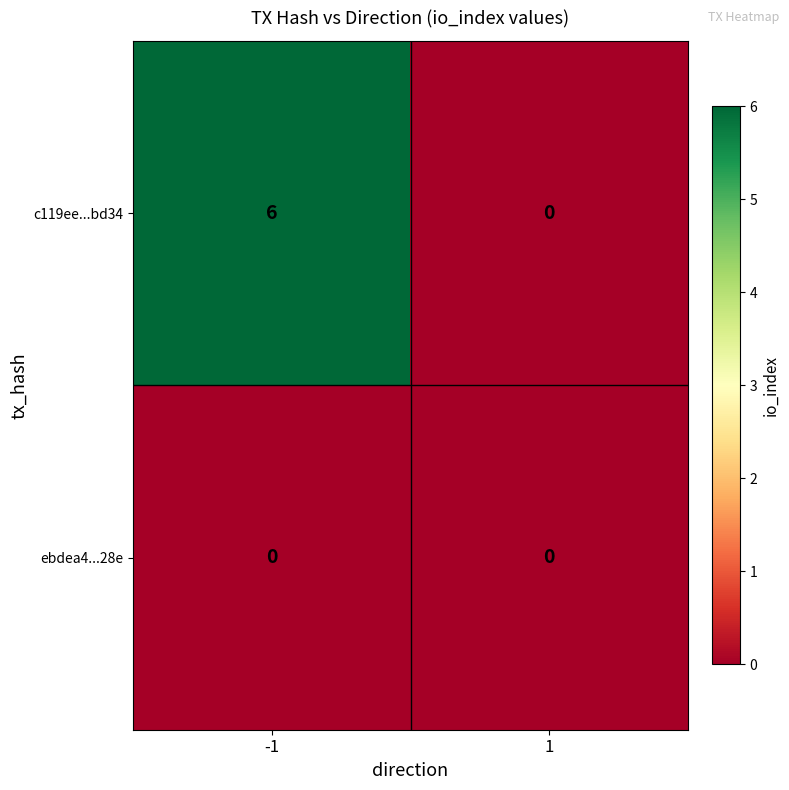

What is the spread (max minus min) of values at -1?

6